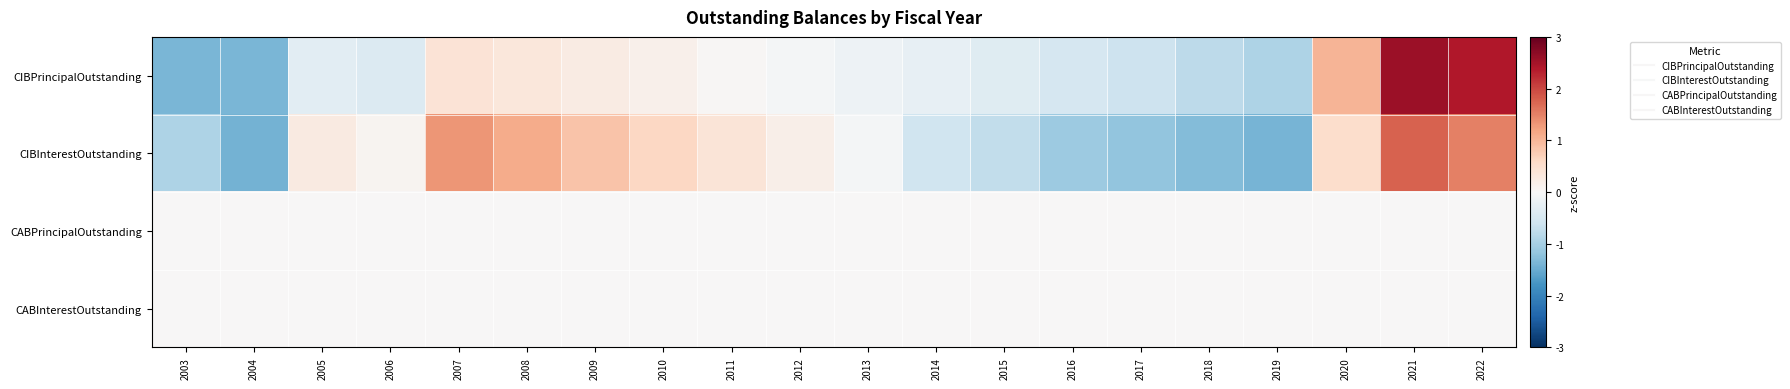

What is the difference between the highest and lowest values at 2013?

0.2